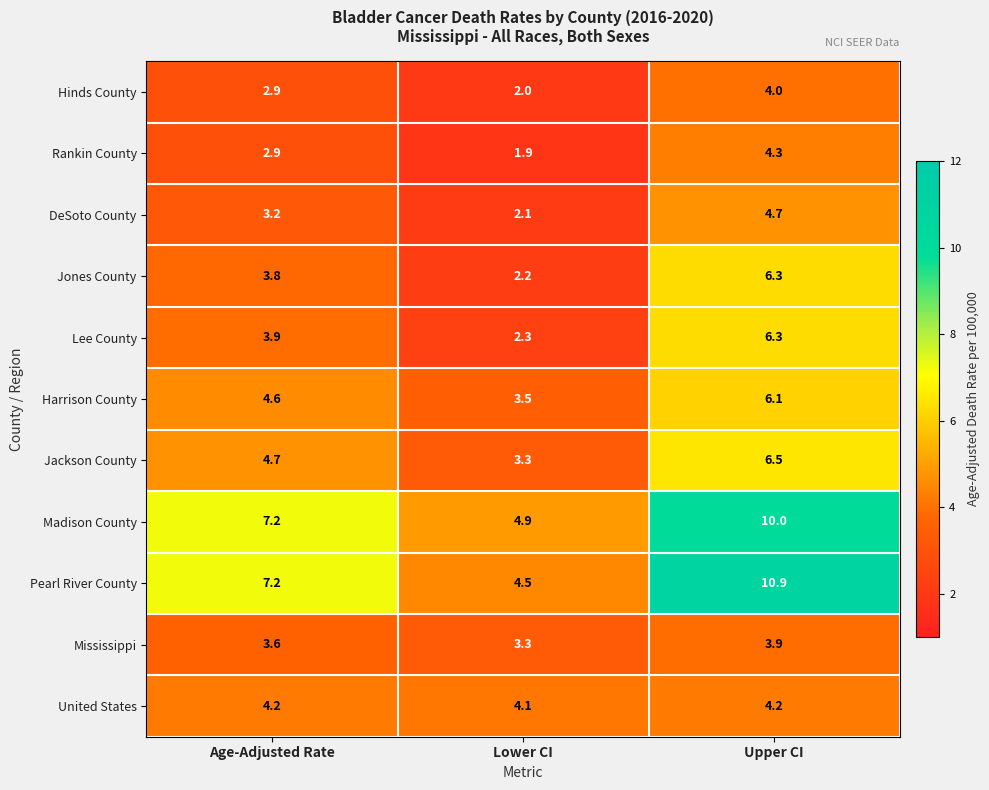

Which category has the highest value across all series?

Upper CI